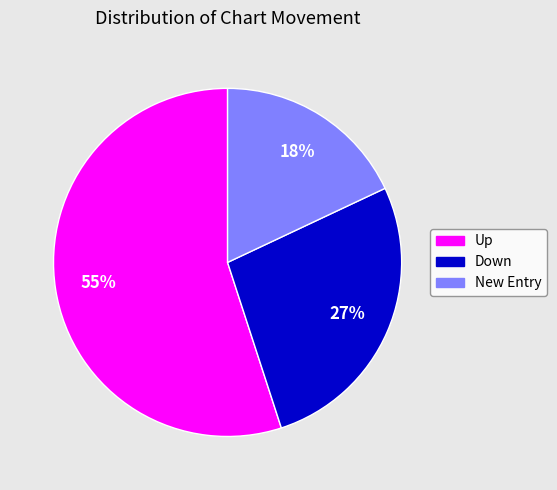

To the nearest percent, what is the average slice percentage?

33%